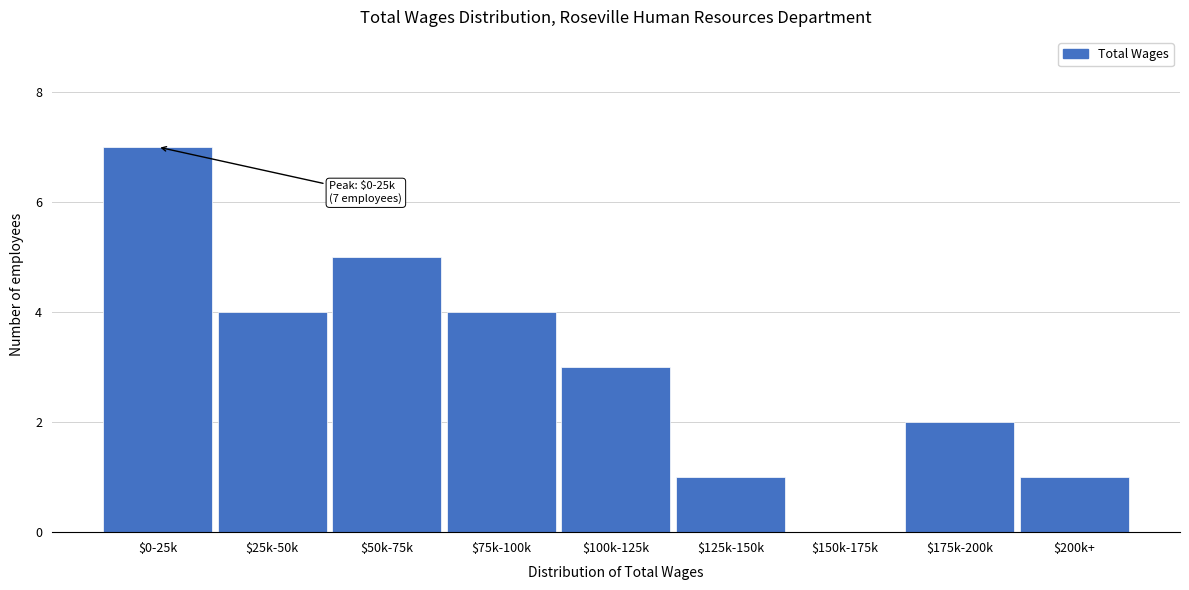

Is it true that the value at $100k-125k is 5?

False